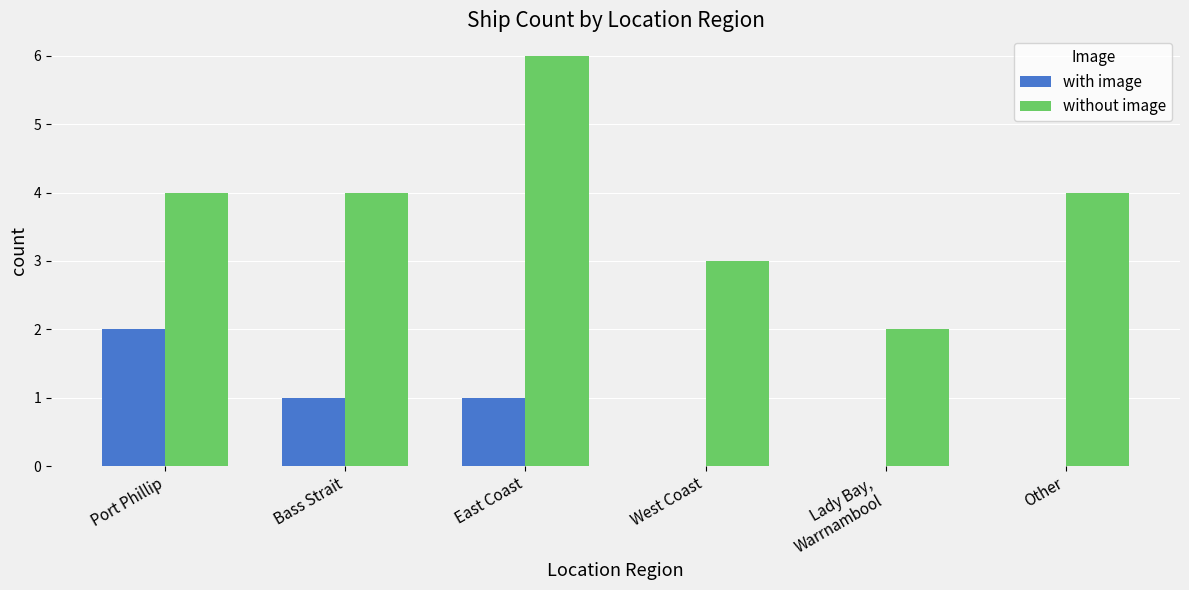

Is the value of without image at Lady Bay,
Warrnambool greater than the value of with image at East Coast?

Yes